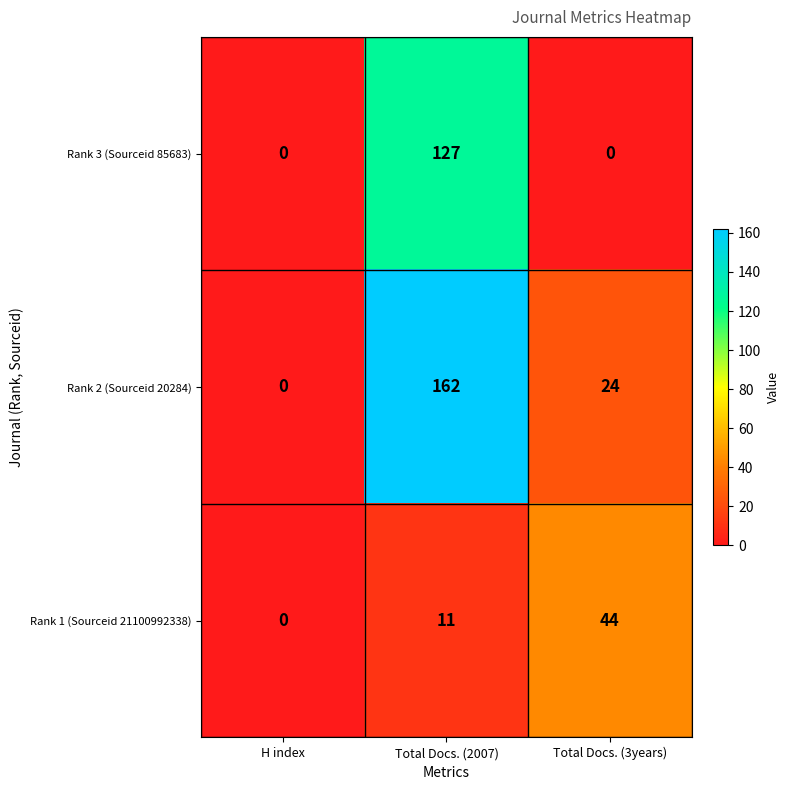

Which series has the largest range (max minus min)?

Rank 2 (Sourceid 20284)